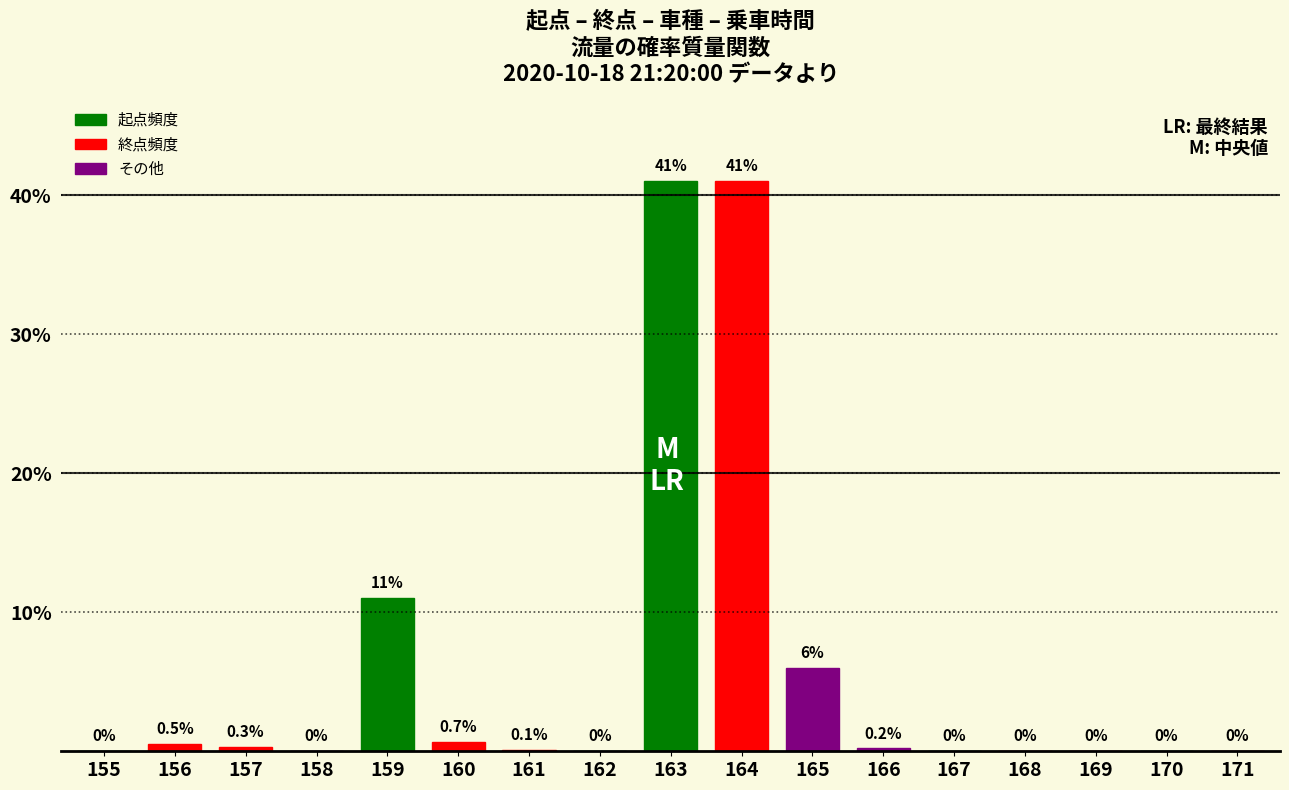

Reading left to right, what are all the values shown in this chart?

155=0.0	156=0.5	157=0.3	158=0.0	159=11.0	160=0.7	161=0.1	162=0.0	163=41.0	164=41.0	165=6.0	166=0.2	167=0.0	168=0.0	169=0.0	170=0.0	171=0.0